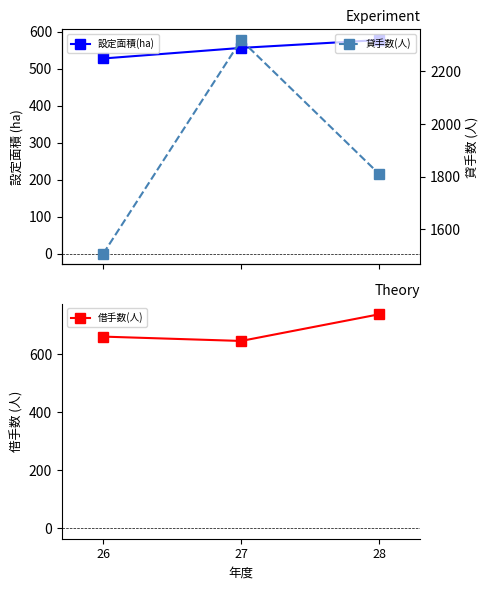

What is the sum of all 借手数(人) values?

2045